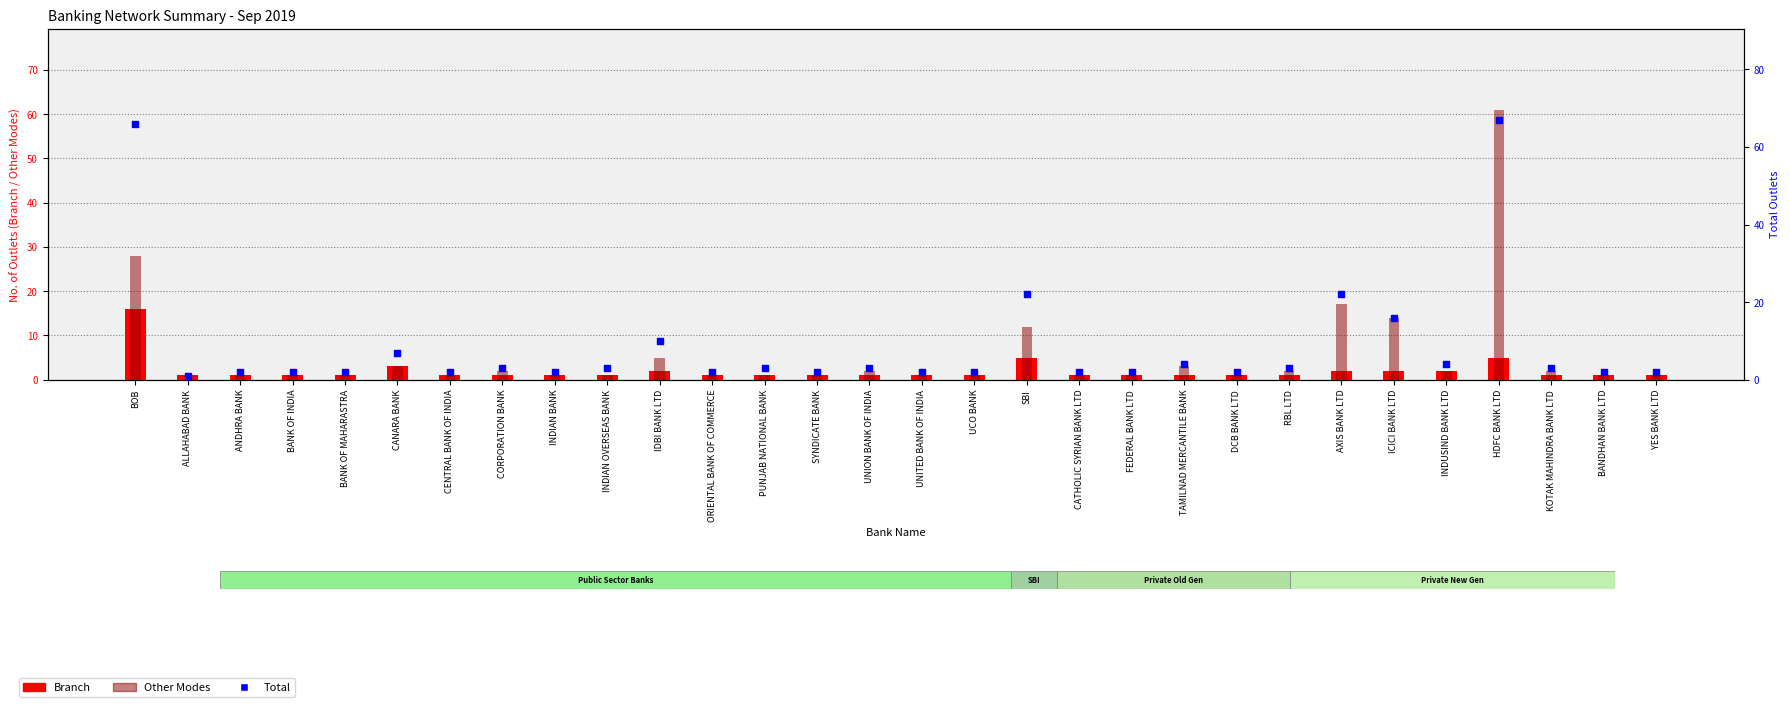

At how many categories does at least one series exceed 15?

5